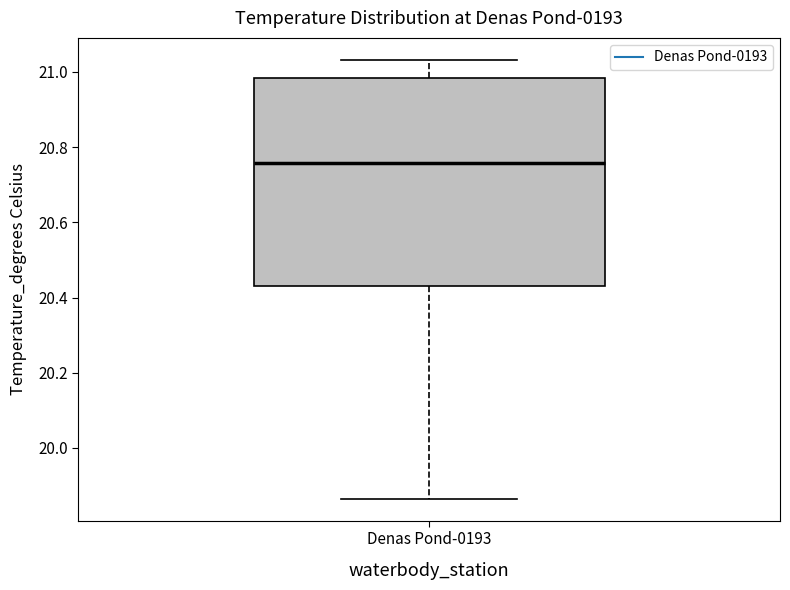

Where does the upper whisker of the box for Denas Pond-0193 end on the y-axis? The values are not printed on the chart, so give them approximately, as read against the axis.

21.04